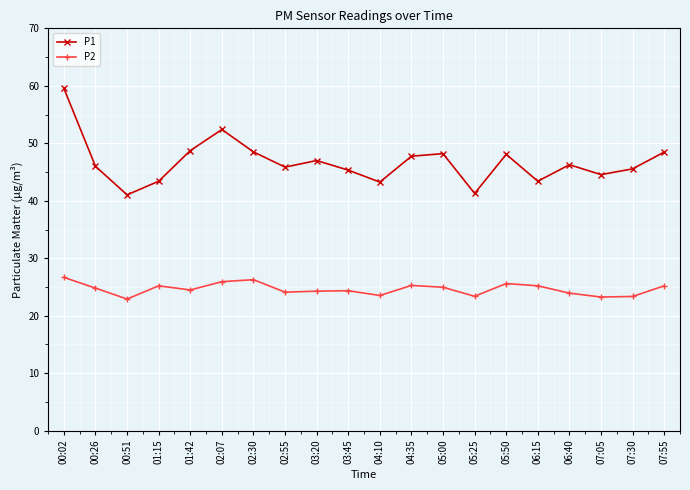

Is it true that P2 equals 26.7 at 00:02?

True